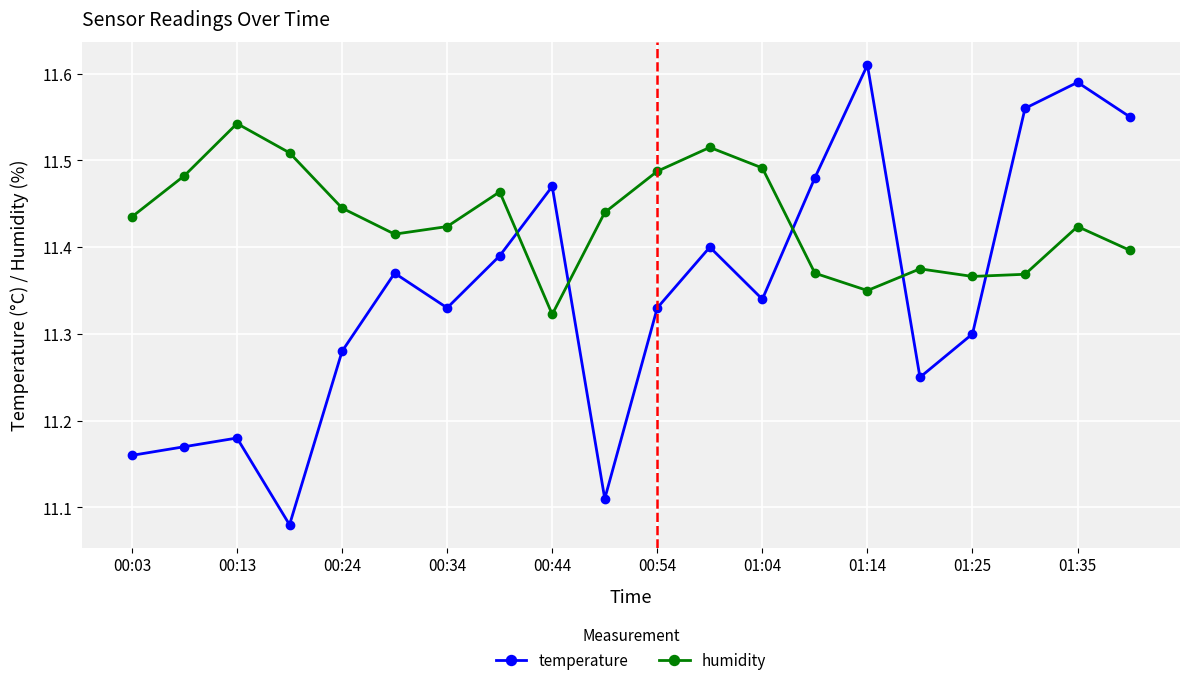

Which series has the largest total across all categories?

humidity